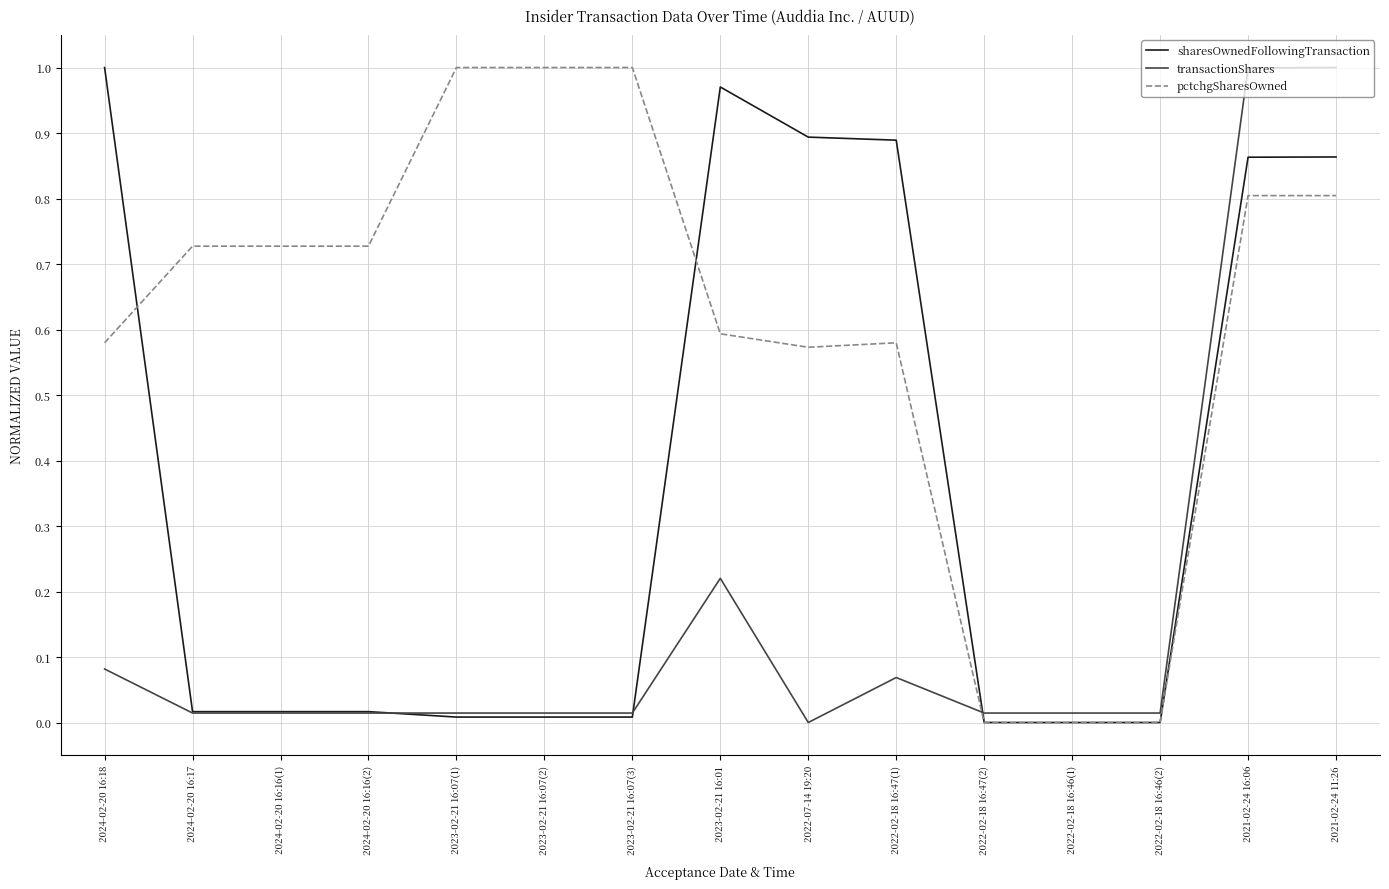

True or false: pctchgSharesOwned and transactionShares cross at least once.

True